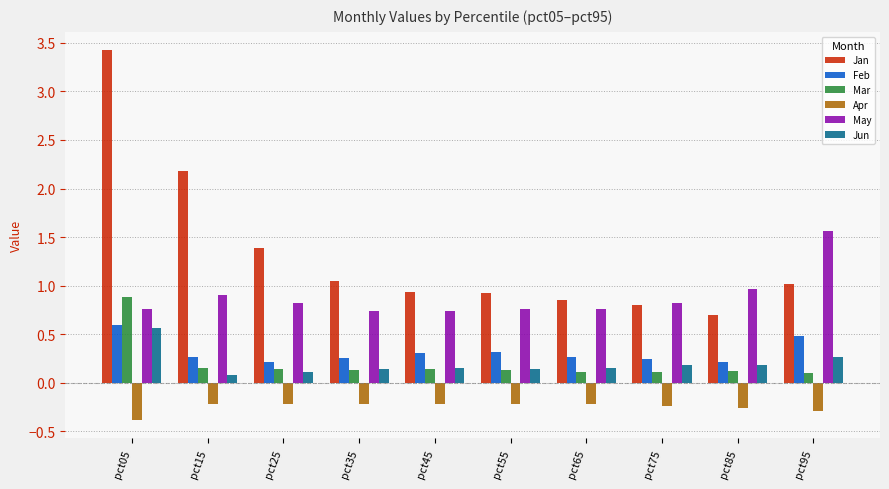

What is the difference between the maximum and minimum values in the Feb series?

0.4